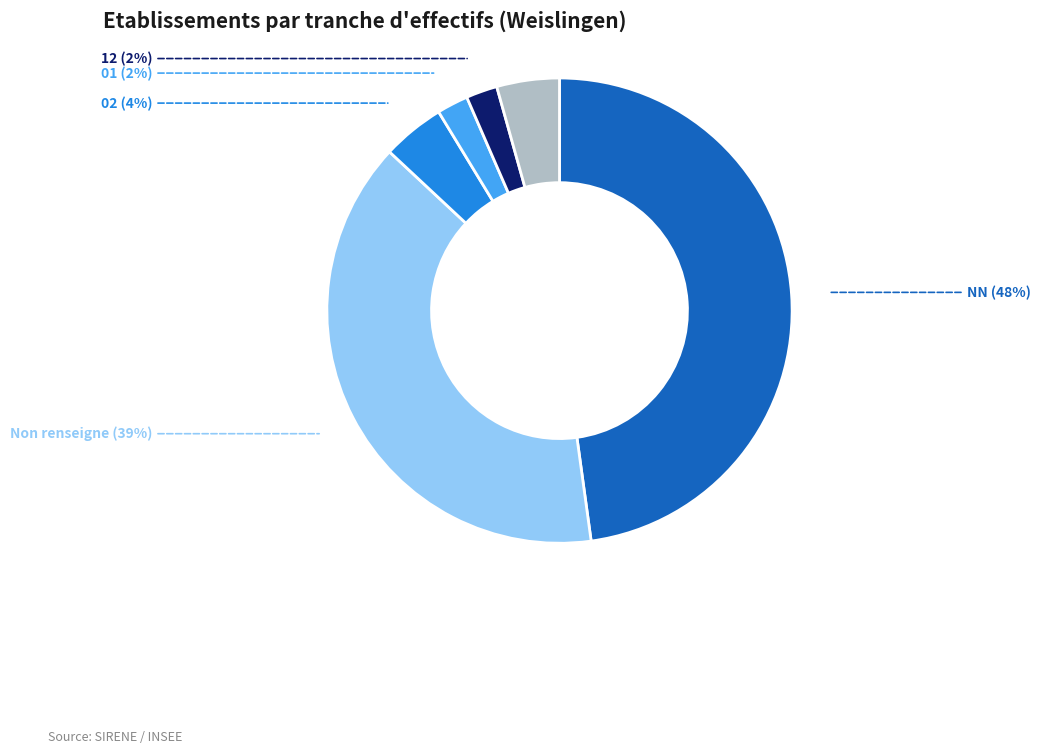

Count the number of slices in the pie.

6